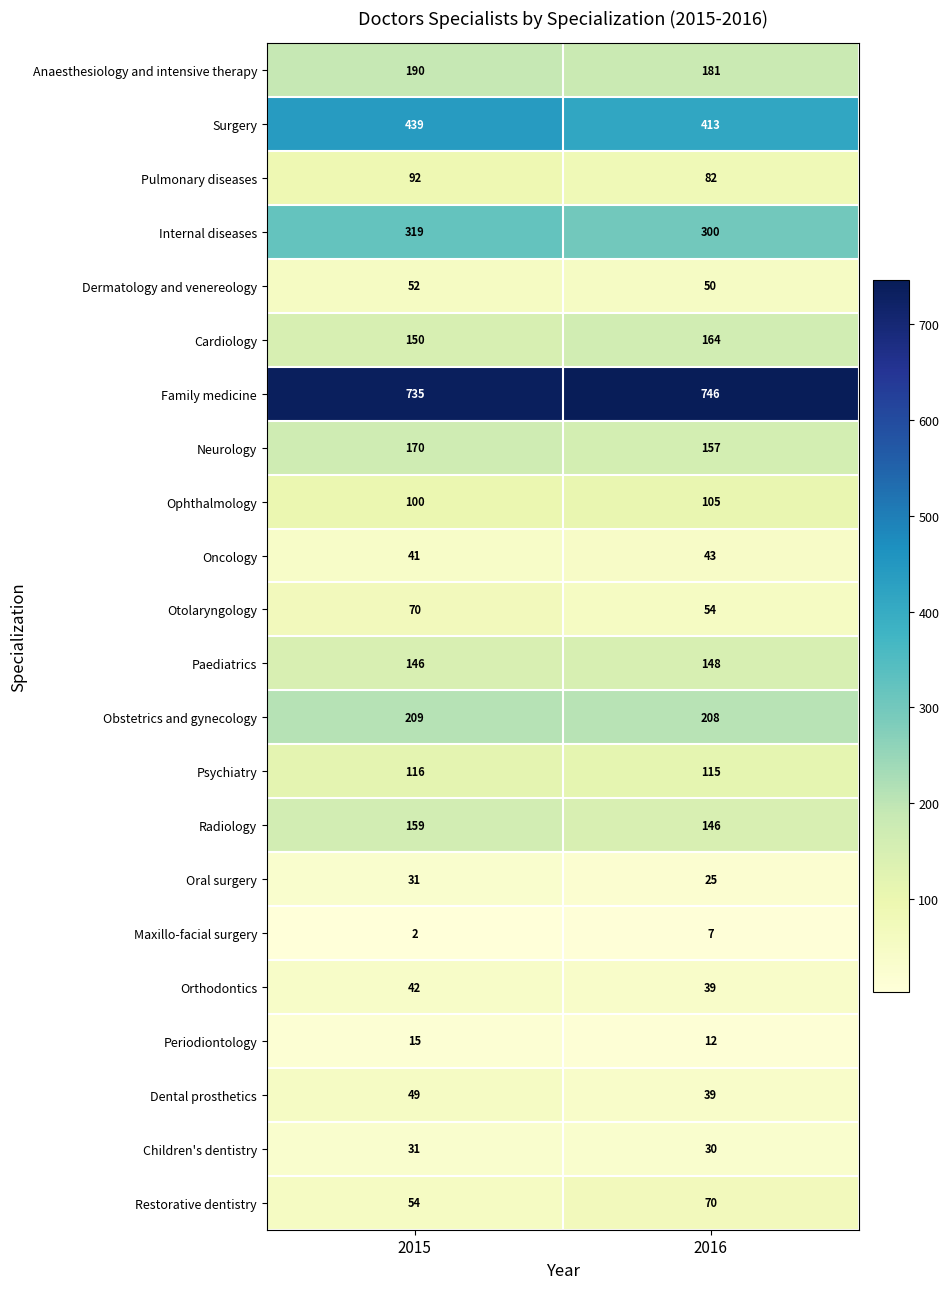

Is it true that Cardiology equals 233 at 2016?

False